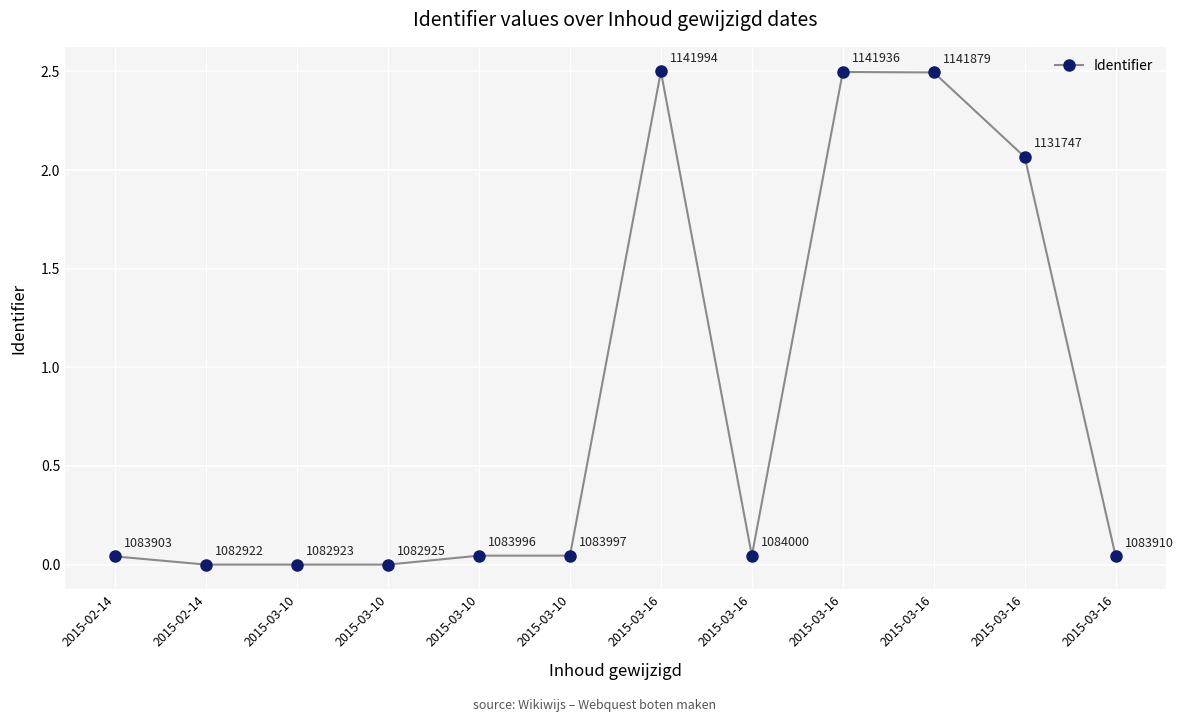

At which category does the data reach its first local peak?

2015-03-16